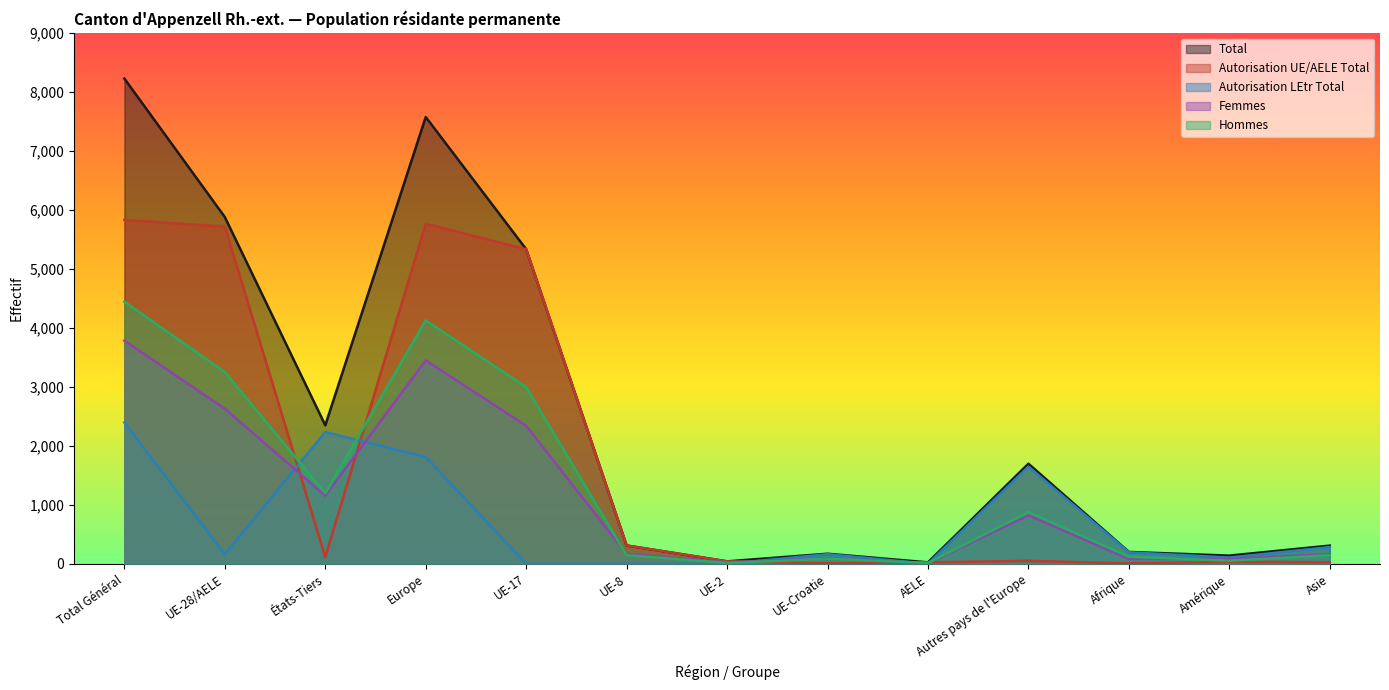

Which series has the largest total across all categories?

Total